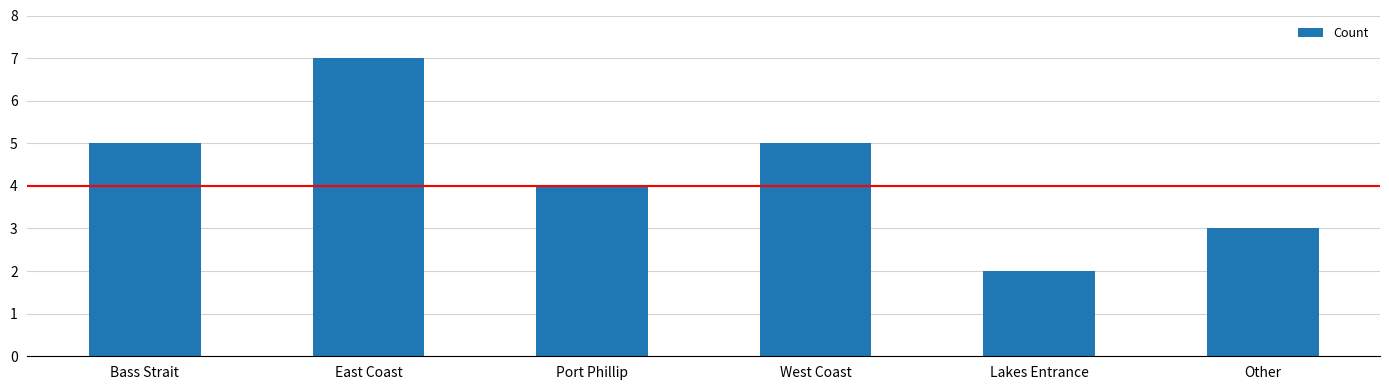

Reading right to left, list all the values displayed in this chart.

Other=3	Lakes Entrance=2	West Coast=5	Port Phillip=4	East Coast=7	Bass Strait=5